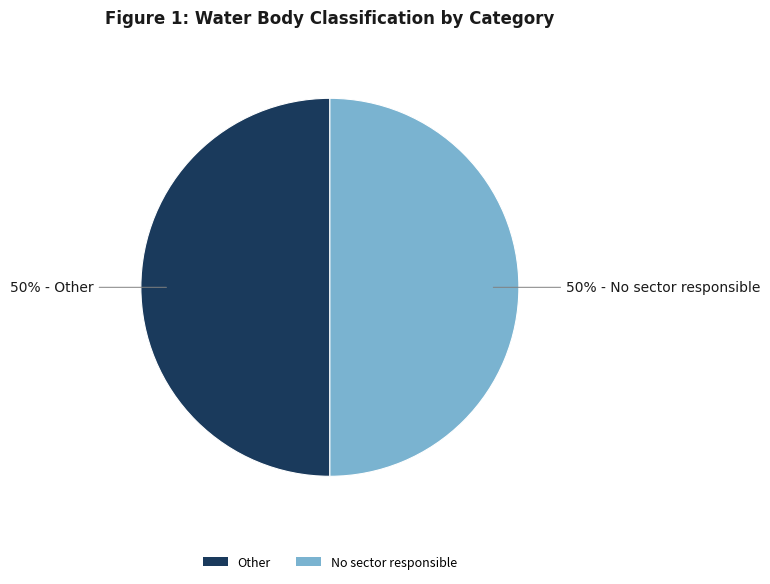

How many segments does this pie chart have?

2